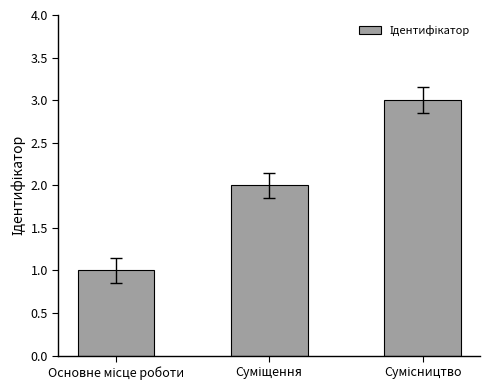

What is the greatest value displayed?

3